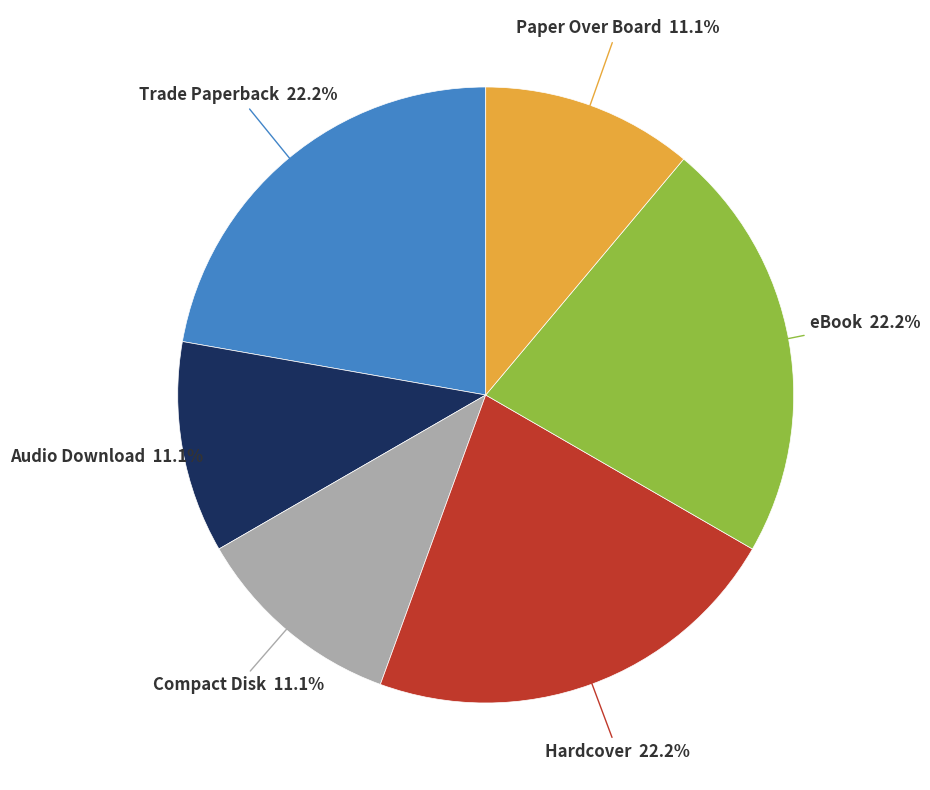

Which has a higher value, Hardcover or Paper Over Board?

Hardcover